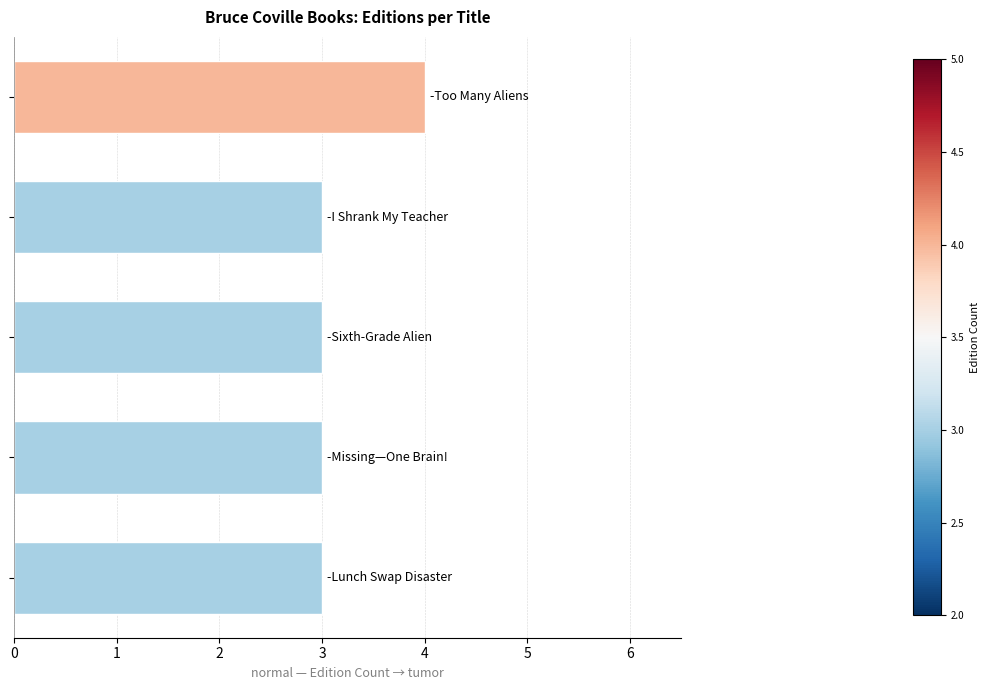

Count the values in the range 3 to 4.

5